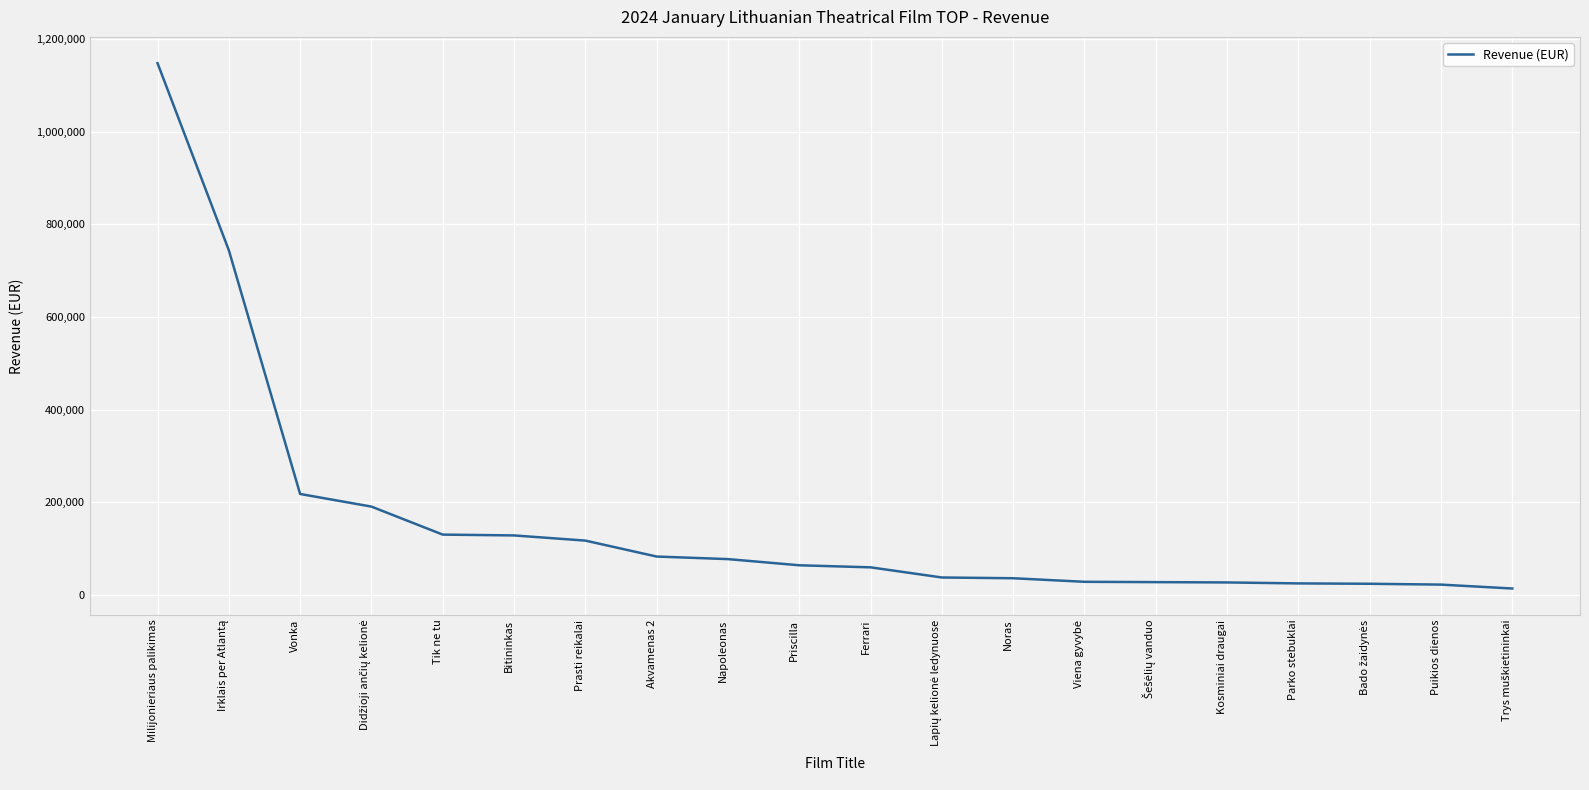

The chart shows a value of 59446.8 at Ferrari. True or false?

True